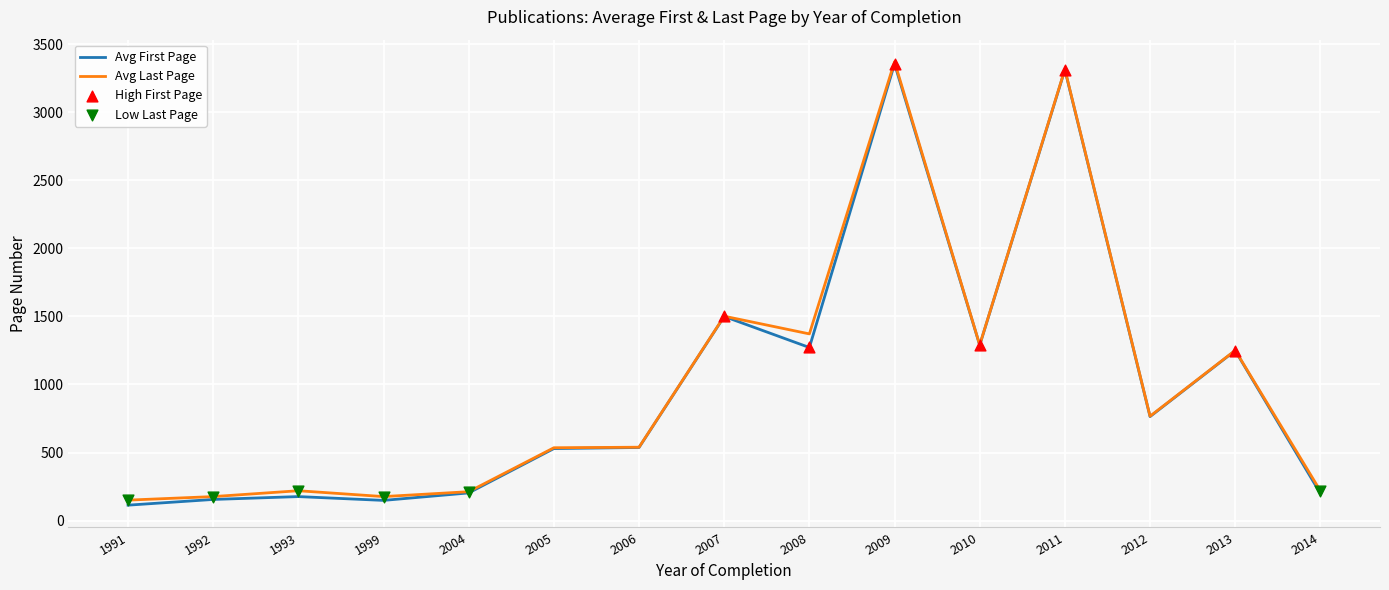

Between 2009 and 2010, which series saw the biggest shift?

Avg Last Page